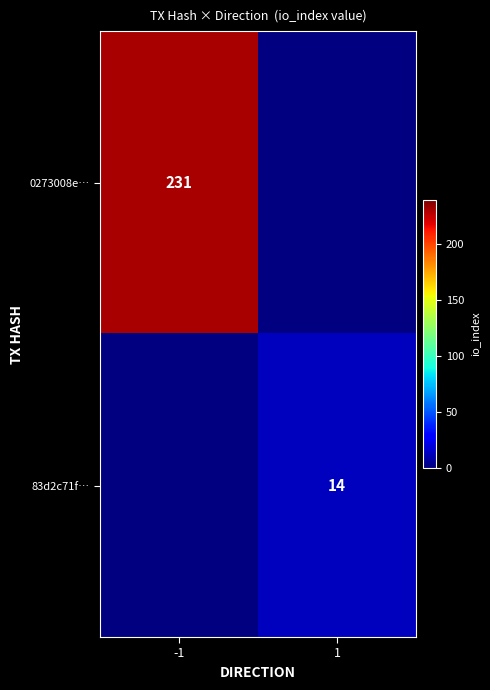

The 0273008e… series shows 96.9 at -1. True or false?

False